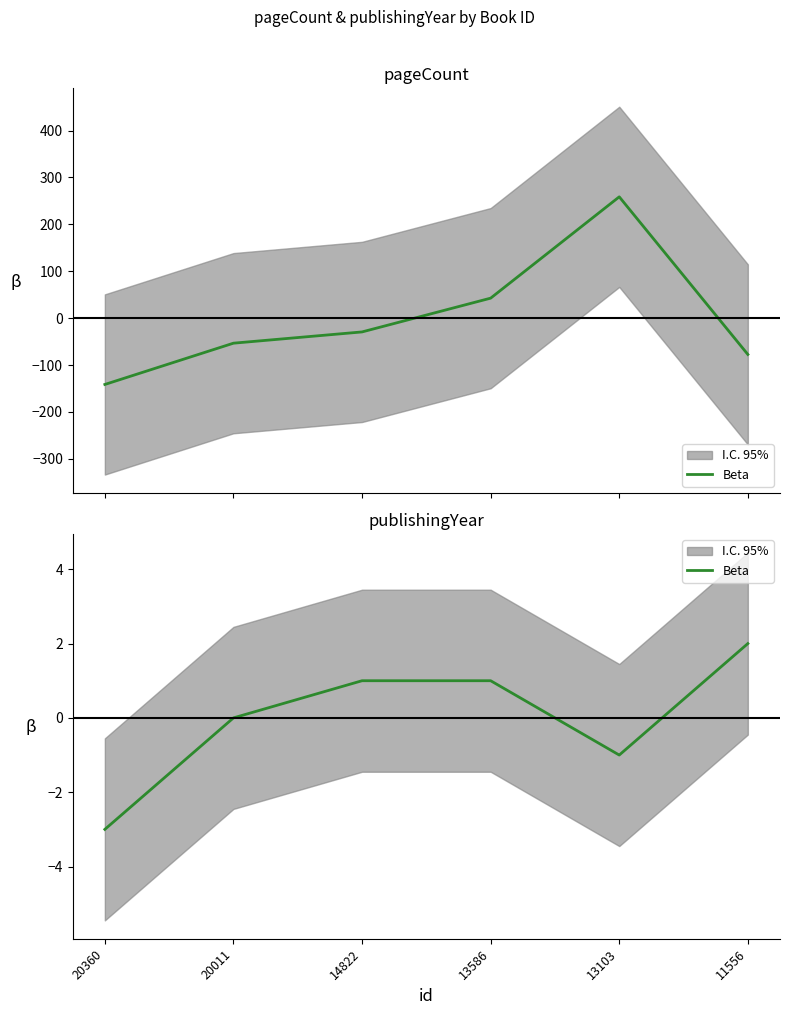

What is the value of the 4th point from the left?

1